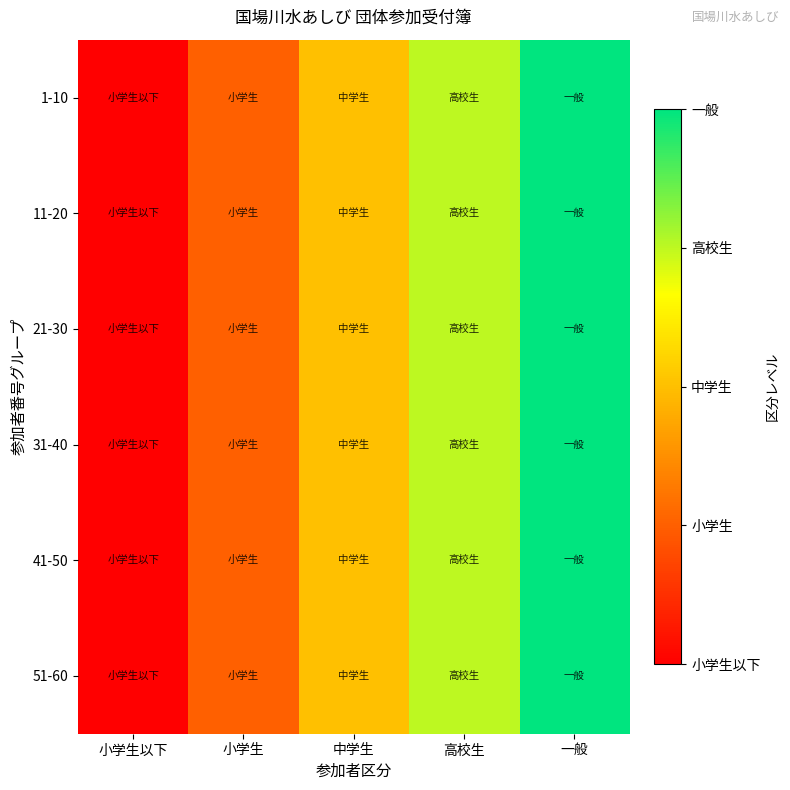

Reading right to left, transcribe all the data shown in this chart.

1-10: 一般=5	高校生=4	中学生=3	小学生=2	小学生以下=1
11-20: 一般=5	高校生=4	中学生=3	小学生=2	小学生以下=1
21-30: 一般=5	高校生=4	中学生=3	小学生=2	小学生以下=1
31-40: 一般=5	高校生=4	中学生=3	小学生=2	小学生以下=1
41-50: 一般=5	高校生=4	中学生=3	小学生=2	小学生以下=1
51-60: 一般=5	高校生=4	中学生=3	小学生=2	小学生以下=1